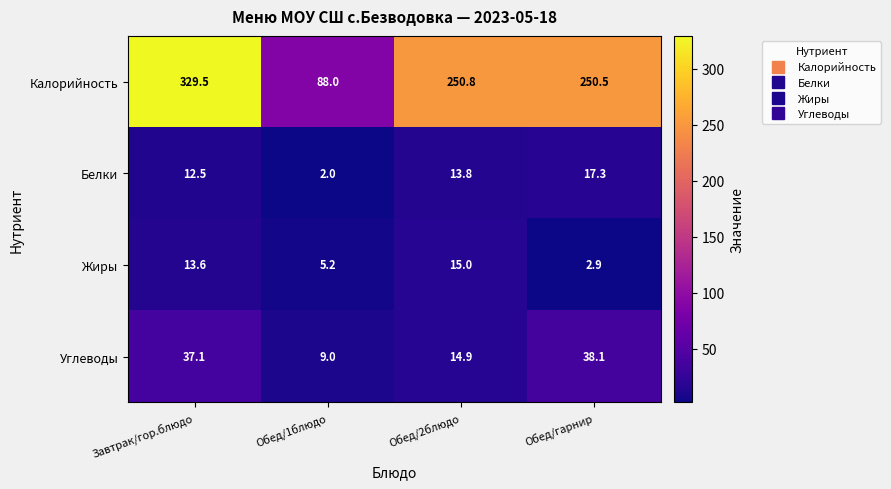

Reading left to right, transcribe all the data shown in this chart.

Калорийность: Завтрак/гор.блюдо=329.5	Обед/1блюдо=88.0	Обед/2блюдо=250.8	Обед/гарнир=250.5
Белки: Завтрак/гор.блюдо=12.5	Обед/1блюдо=2.0	Обед/2блюдо=13.8	Обед/гарнир=17.3
Жиры: Завтрак/гор.блюдо=13.6	Обед/1блюдо=5.2	Обед/2блюдо=15.0	Обед/гарнир=2.9
Углеводы: Завтрак/гор.блюдо=37.1	Обед/1блюдо=9.0	Обед/2блюдо=14.9	Обед/гарнир=38.1